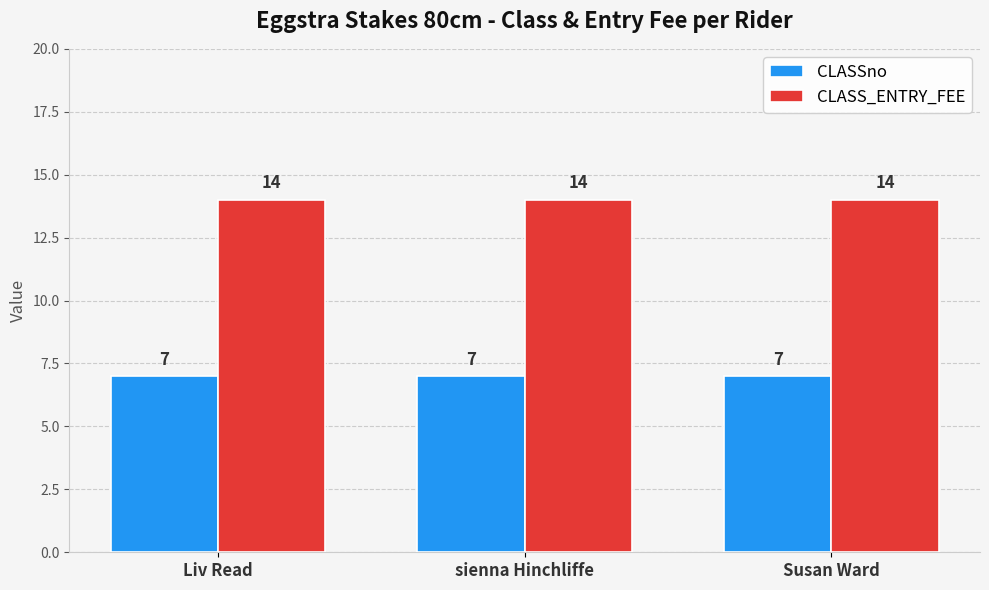

What is the maximum value for CLASSno?

7